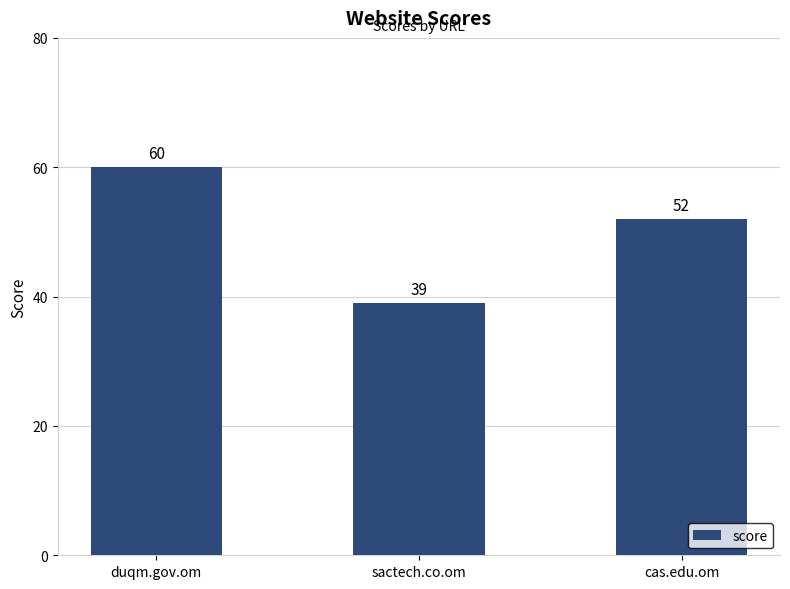

What is the difference between the maximum and minimum values?

21